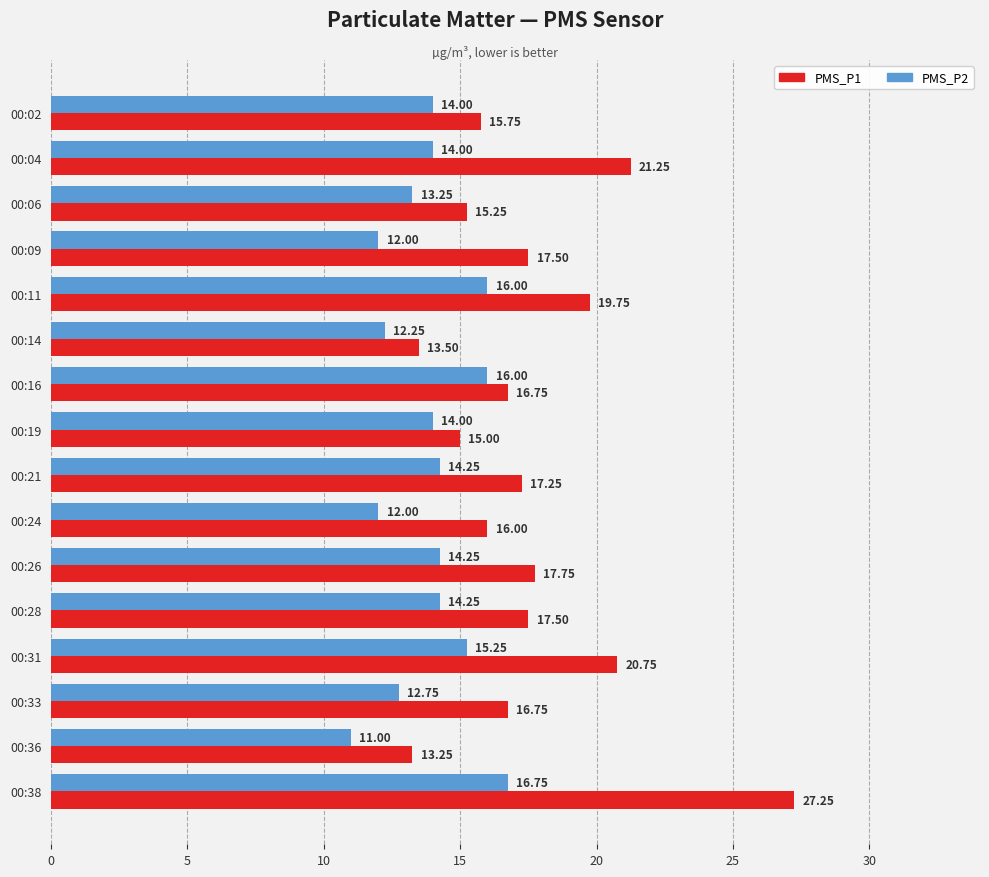

At which label does PMS_P1 reach its minimum?

00:36